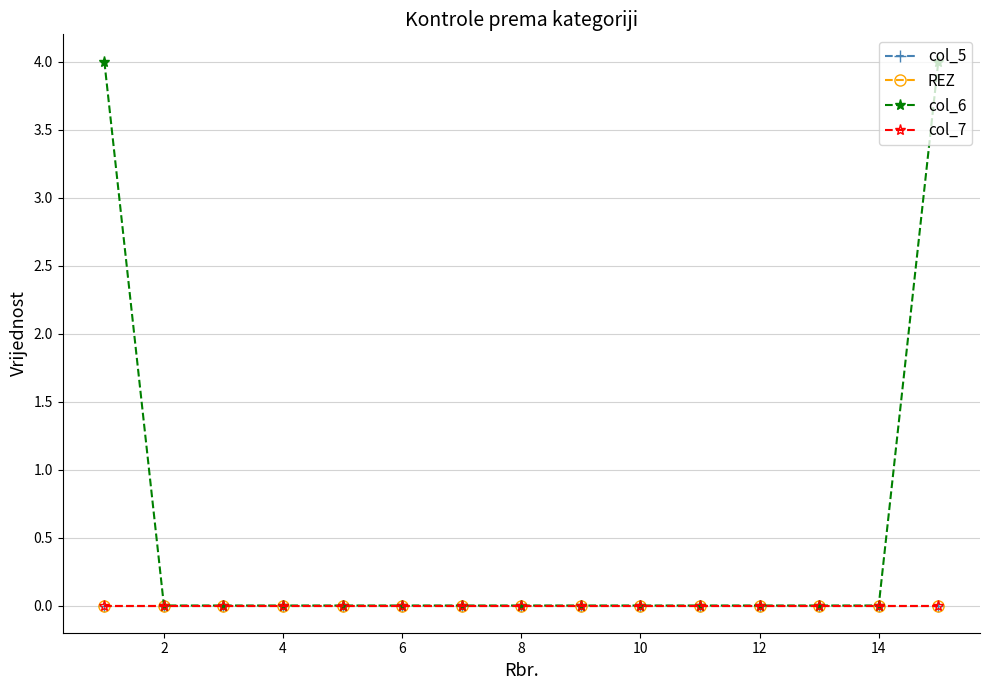

Does the chart have visible grid lines?

Yes